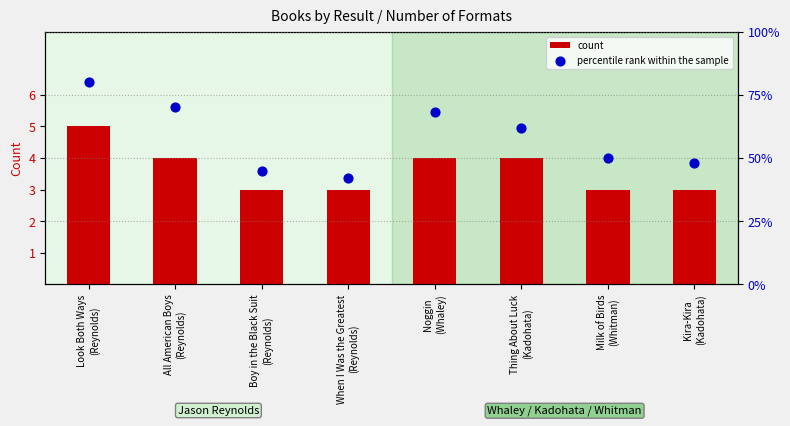

What are all the series names shown in the legend?

count, percentile rank within the sample